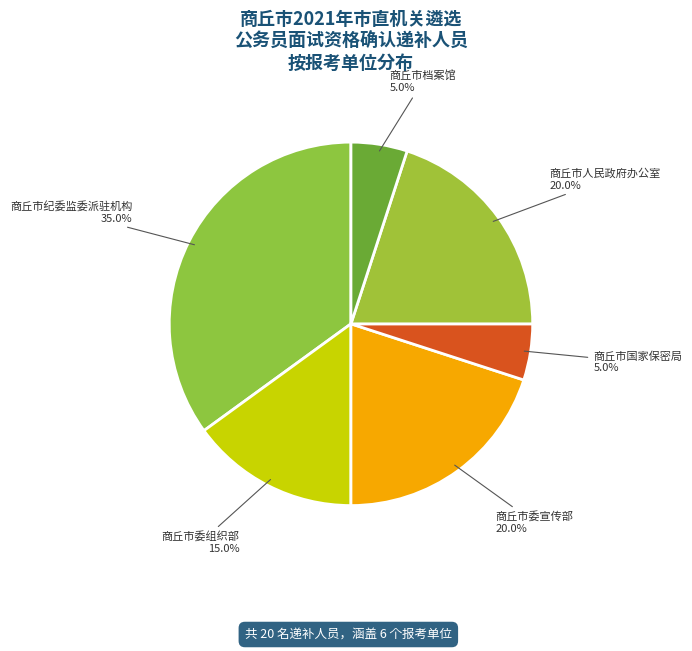

How many slices are in this pie chart?

6